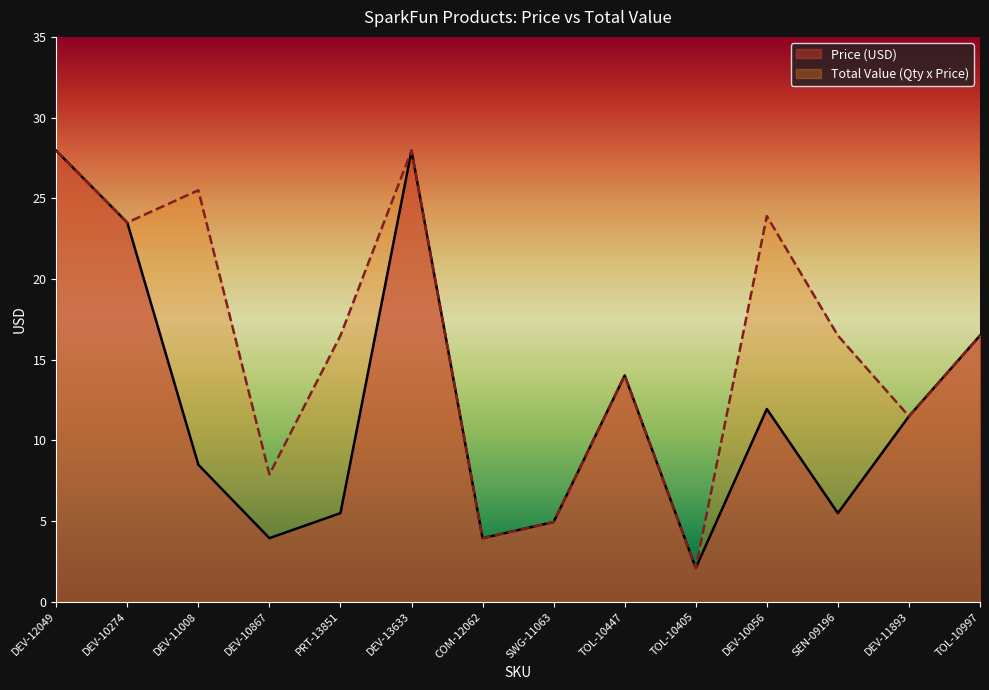

What is the label of the 2nd point from the right?

DEV-11893